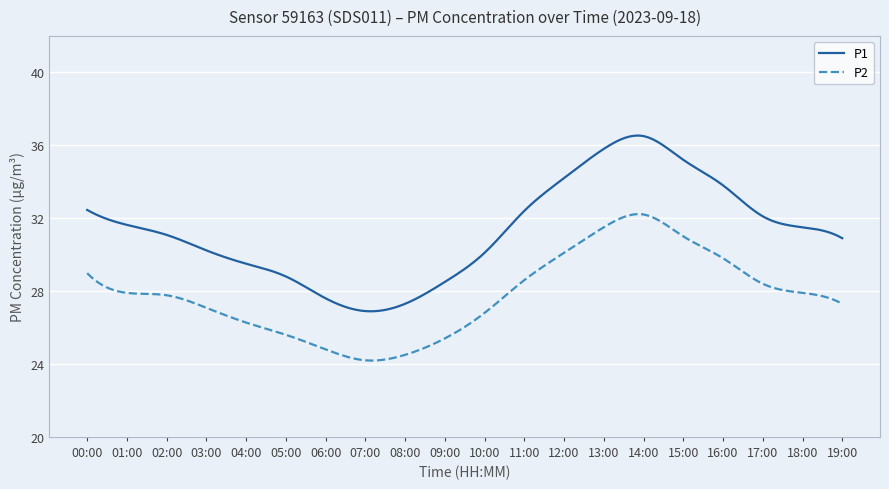

True or false: P2 and P1 cross at least once.

False